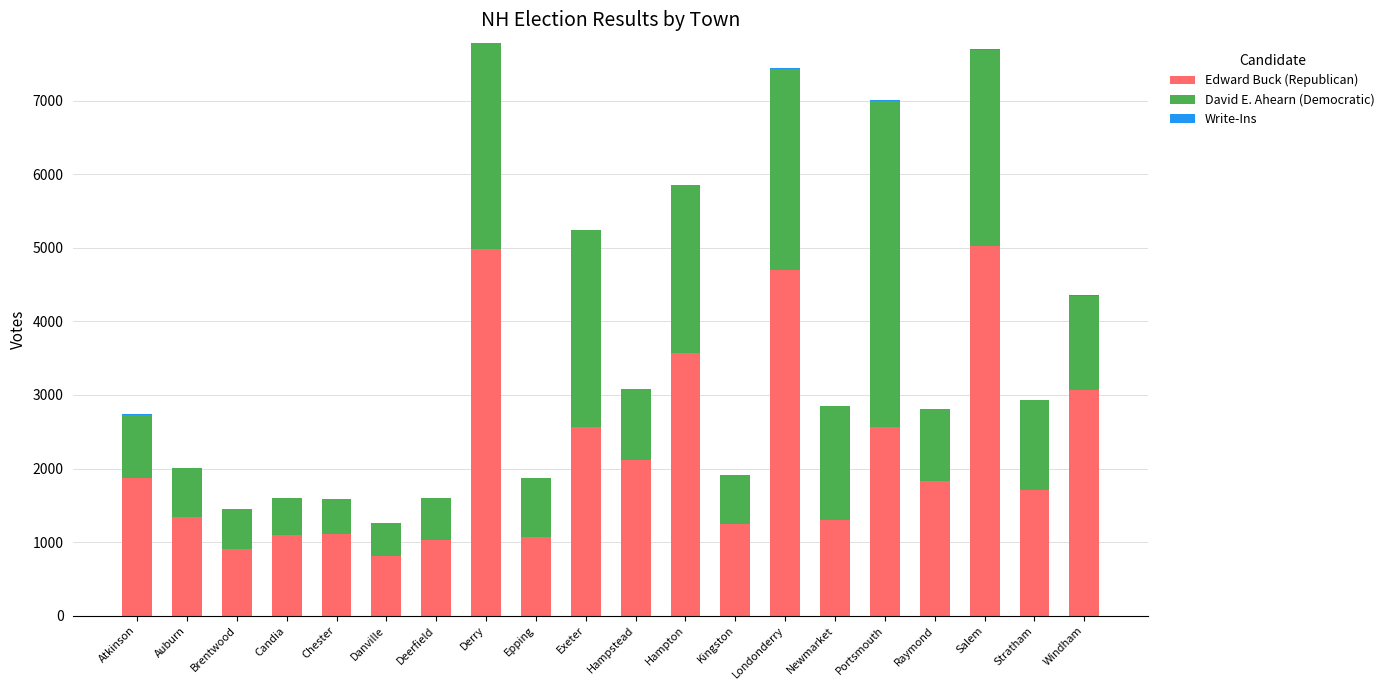

Is it true that Edward Buck (Republican) equals 1435 at Exeter?

False